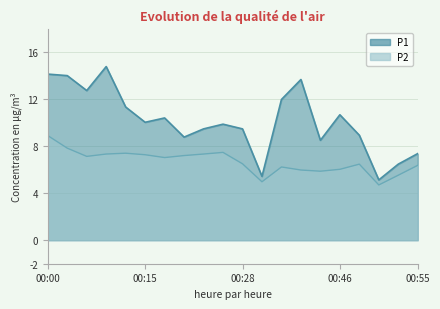

How many lines are shown in the chart?

2